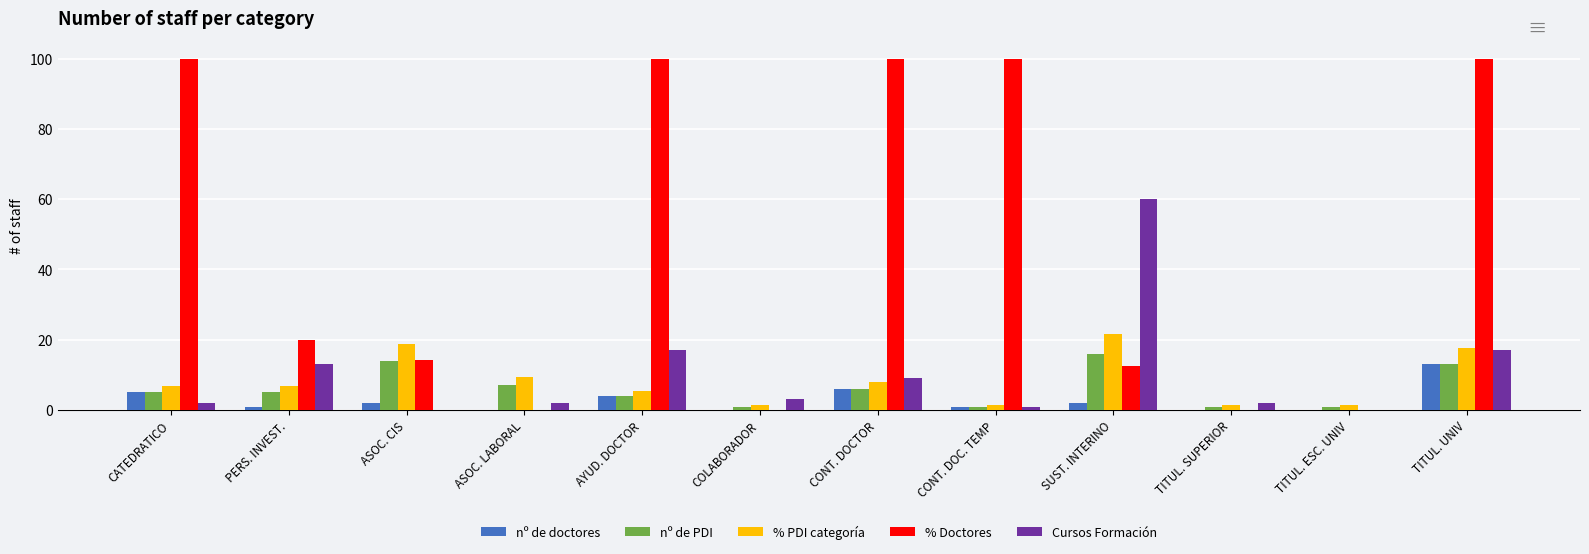

The Cursos Formación series shows 17.0 at TITUL. UNIV. True or false?

True